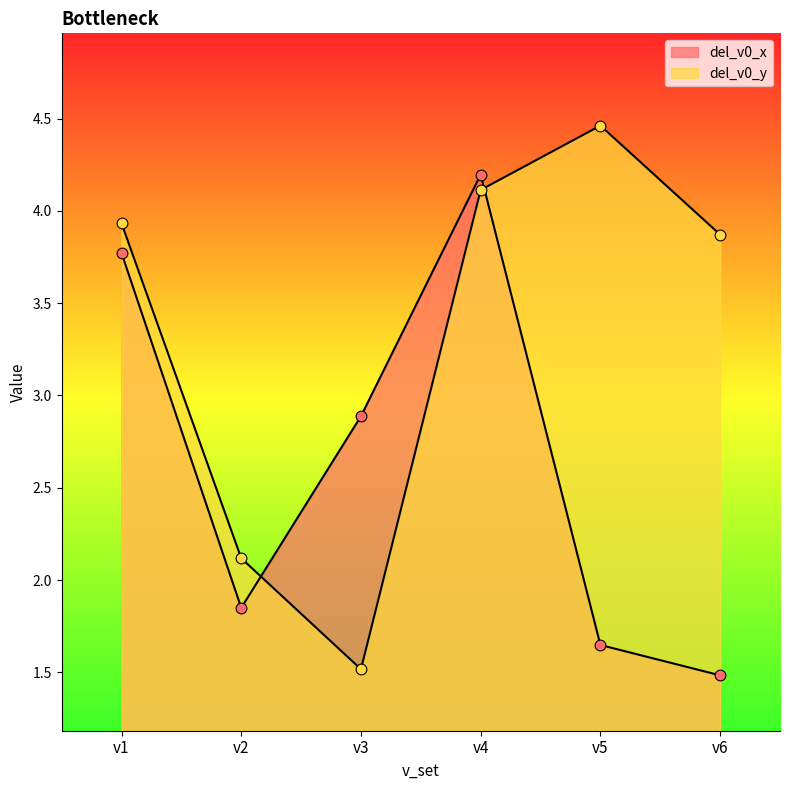

Which series has the largest Y range (max minus min)?

del_v0_y